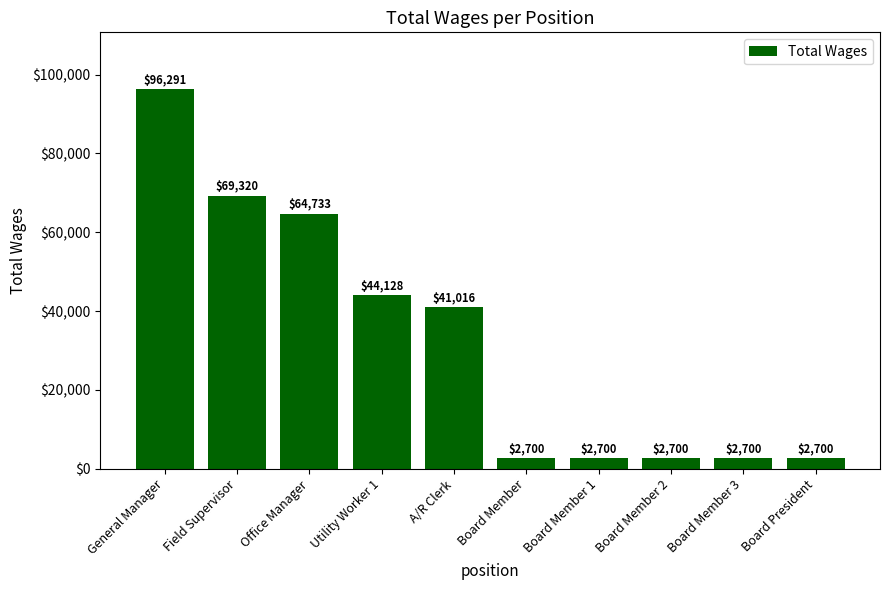

The chart shows a value of 41016 at A/R Clerk. True or false?

True